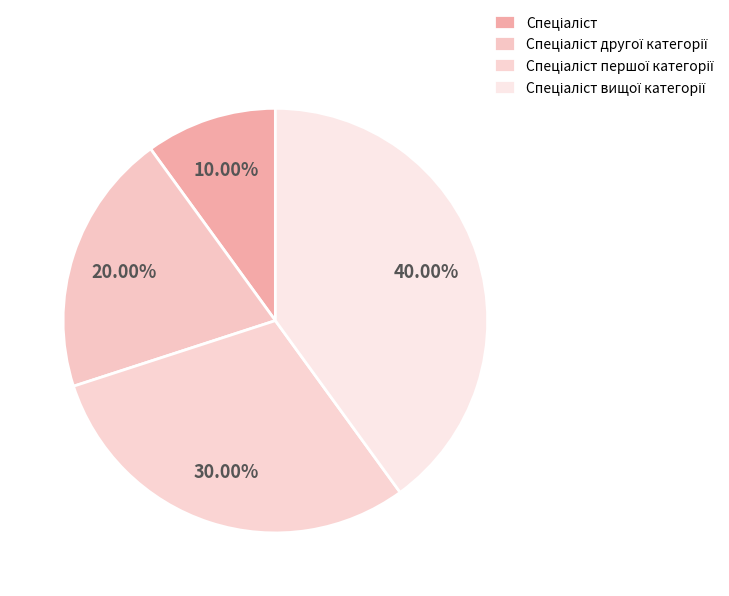

Does Спеціаліст вищої категорії represent more than half of the total?

No